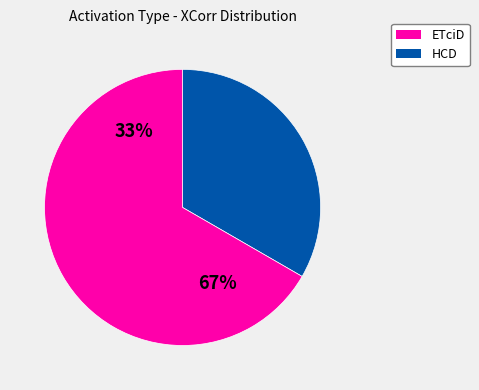

Combined, do 31 and 28 account for over 50%?

No